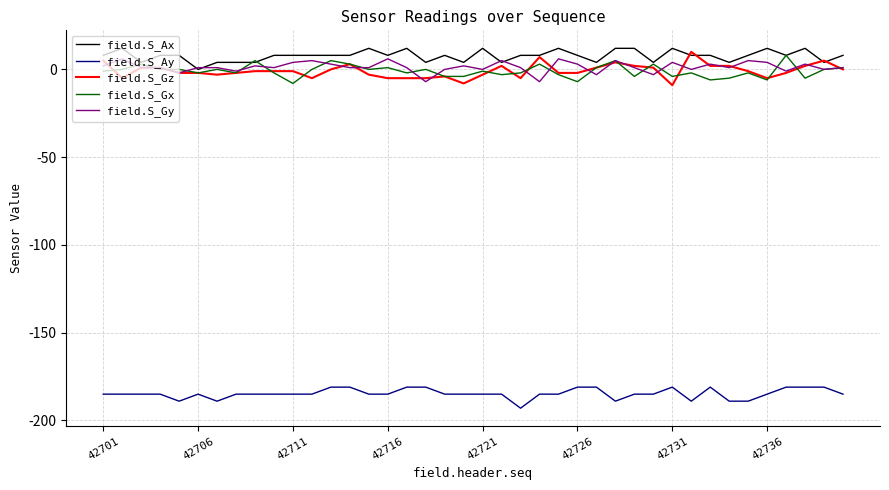

What is the maximum value for field.S_Gy?

6